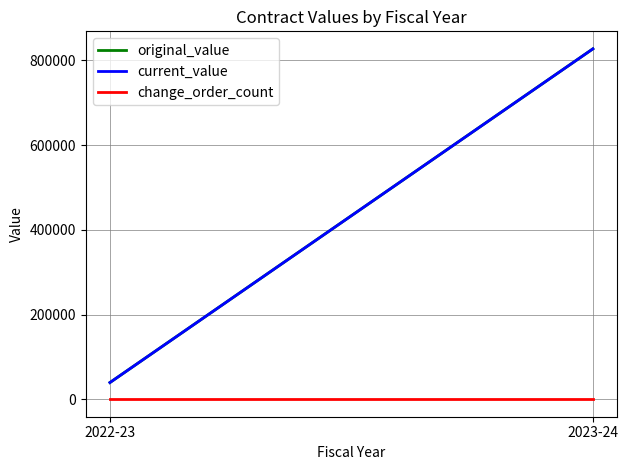

Which series has the largest range (max minus min)?

original_value